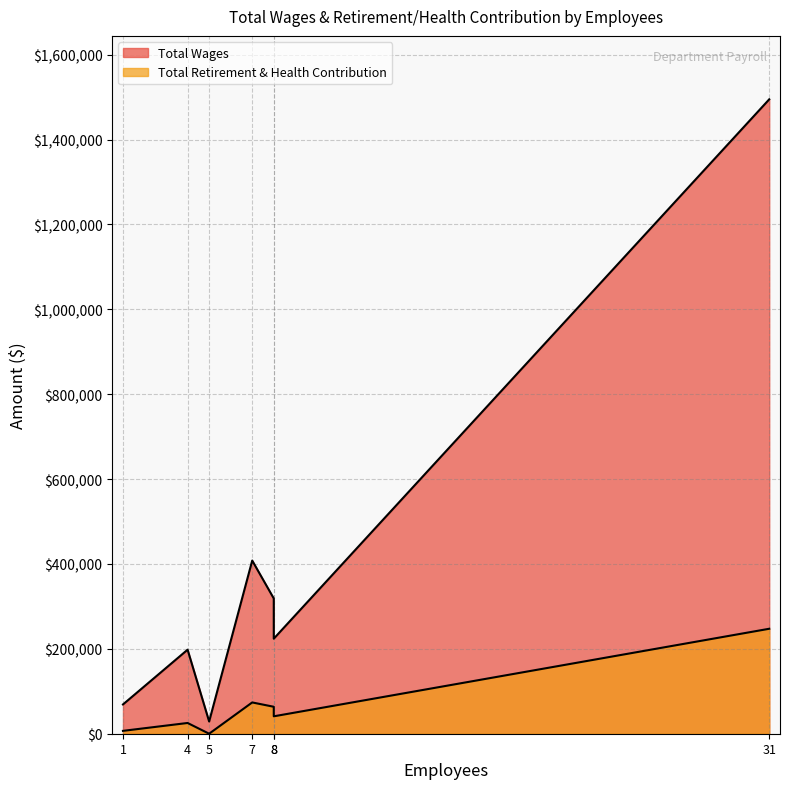

What is the difference between the maximum and second lowest values in the Total Retirement & Health Contribution series?

240577